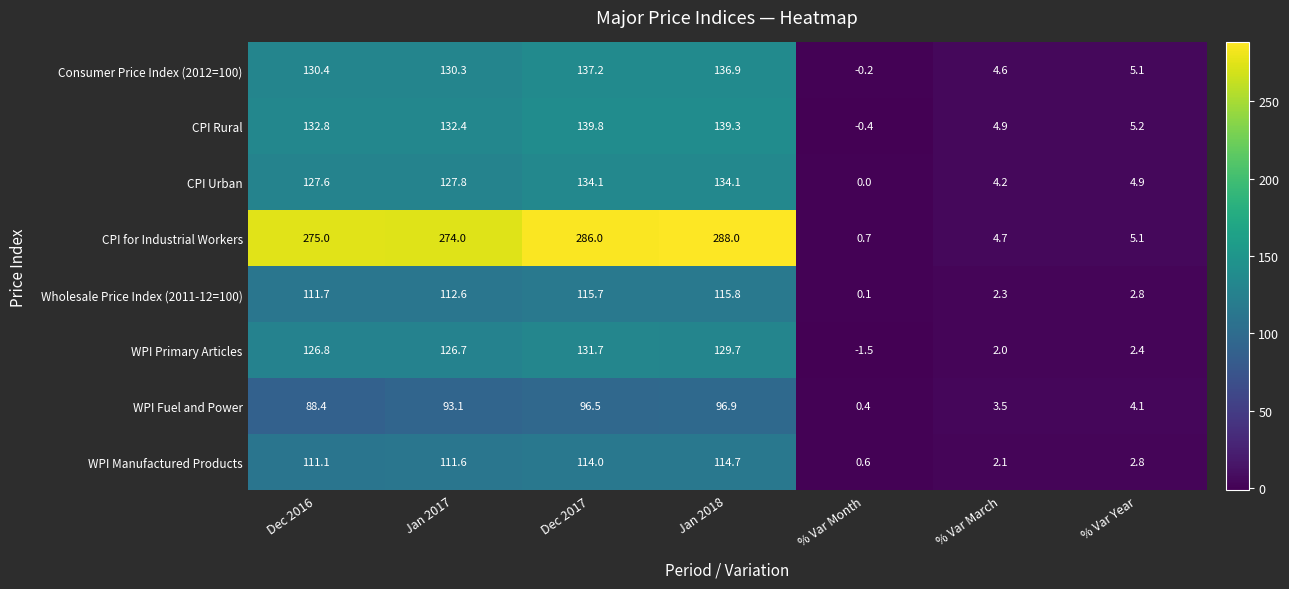

Which category has the highest value across all series?

Jan 2018